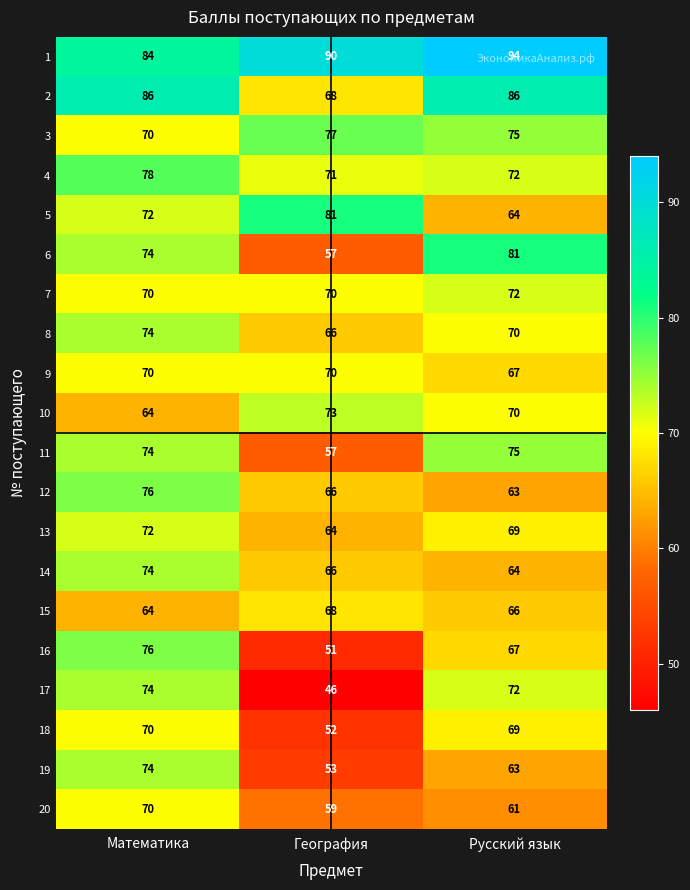

Which series changed the most between Математика and Русский язык?

12